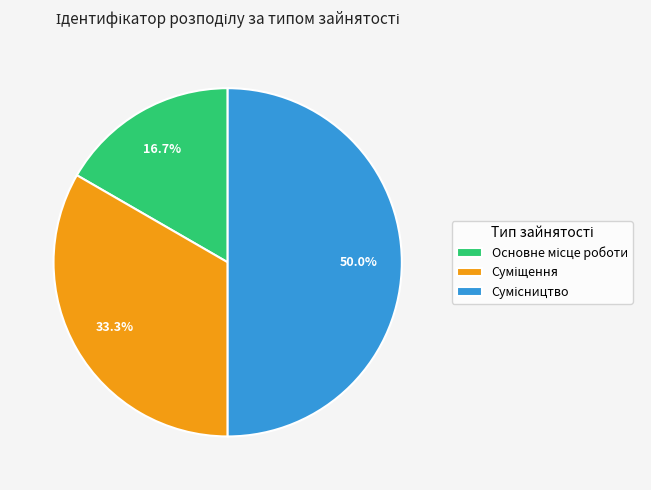

Is it true that Основне місце роботи is 11% of the pie?

False